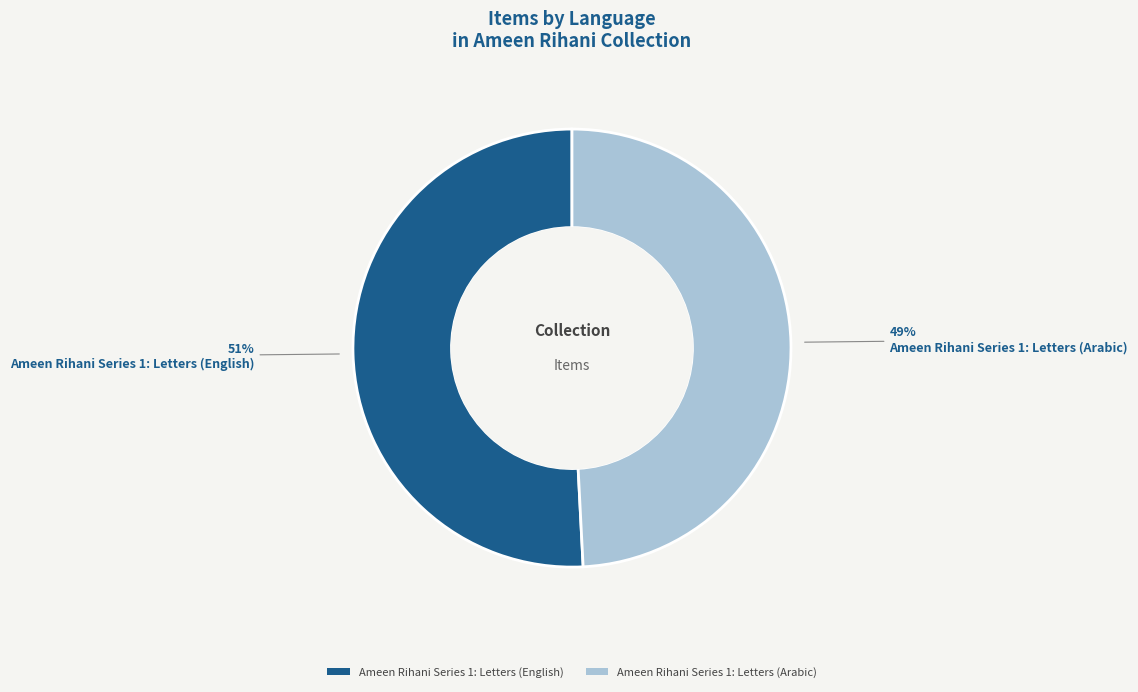

How many slices are in this pie chart?

2